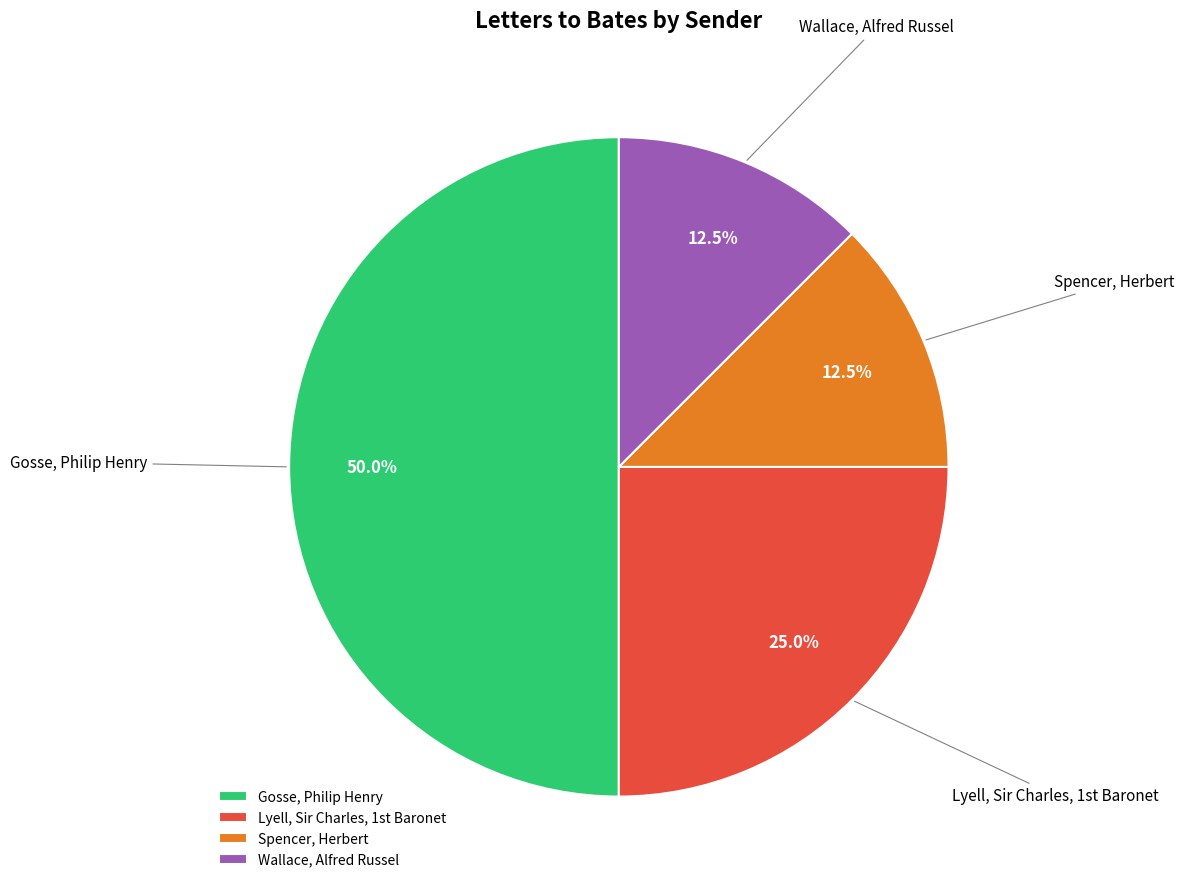

Does Spencer, Herbert represent more than half of the total?

No